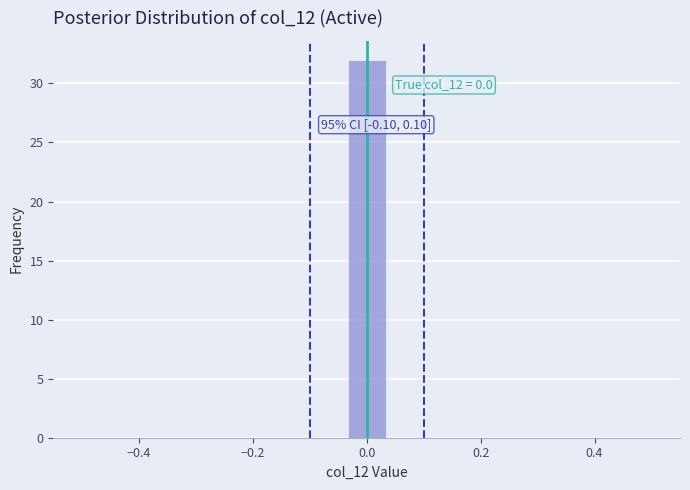

Around what value on the x-axis is the tallest bar? Give the approximate position of its centre, as read against the axis.

0.00